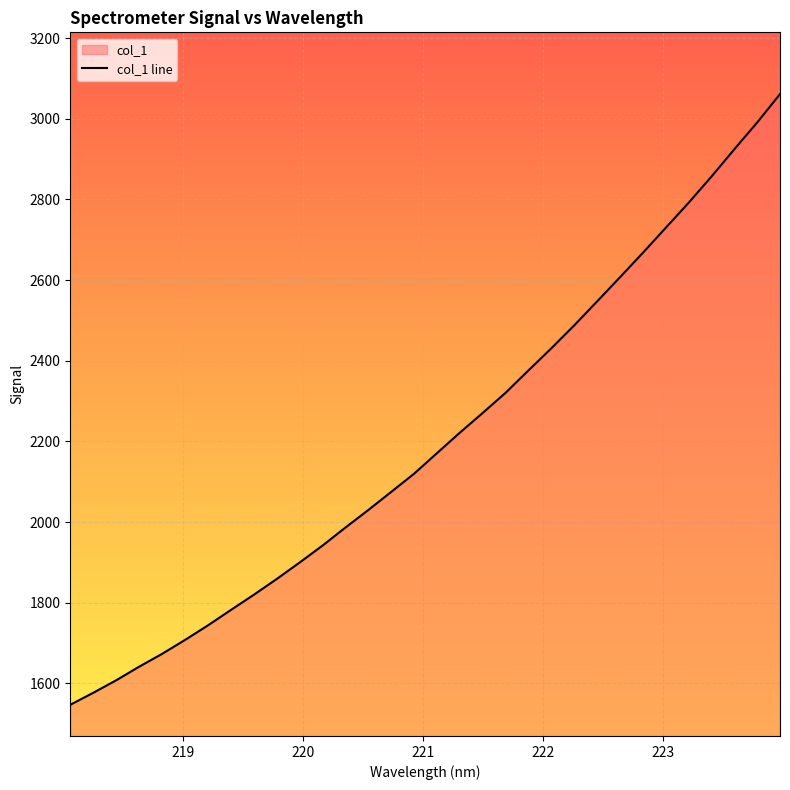

What is the maximum value shown in the chart?

3061.1